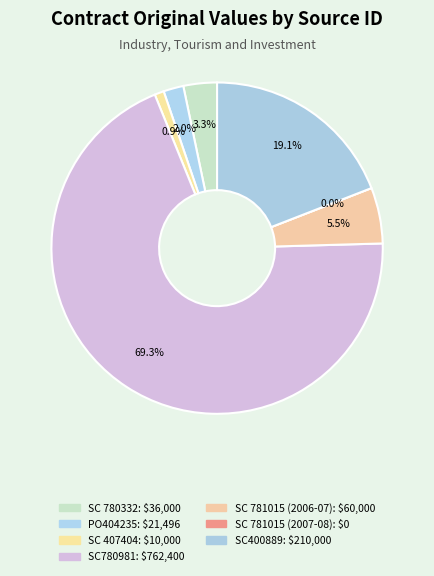

Does any single category account for the majority?

Yes